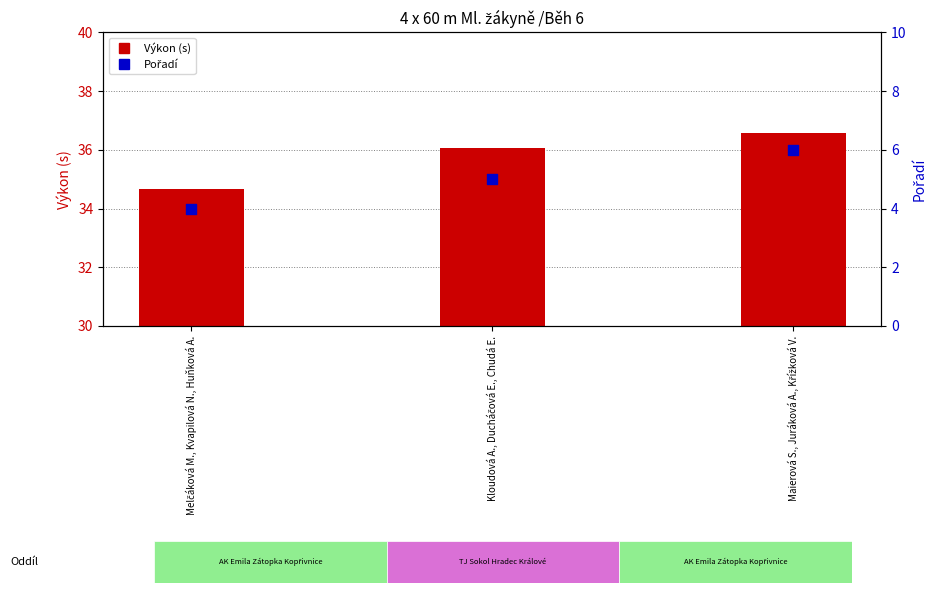

Which series contains the highest Y value?

Výkon (s)